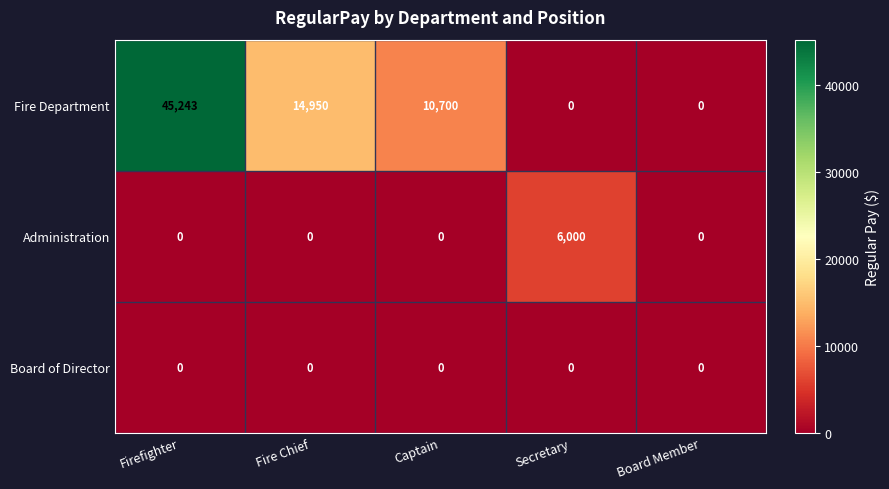

Which series has the largest total across all categories?

Fire Department